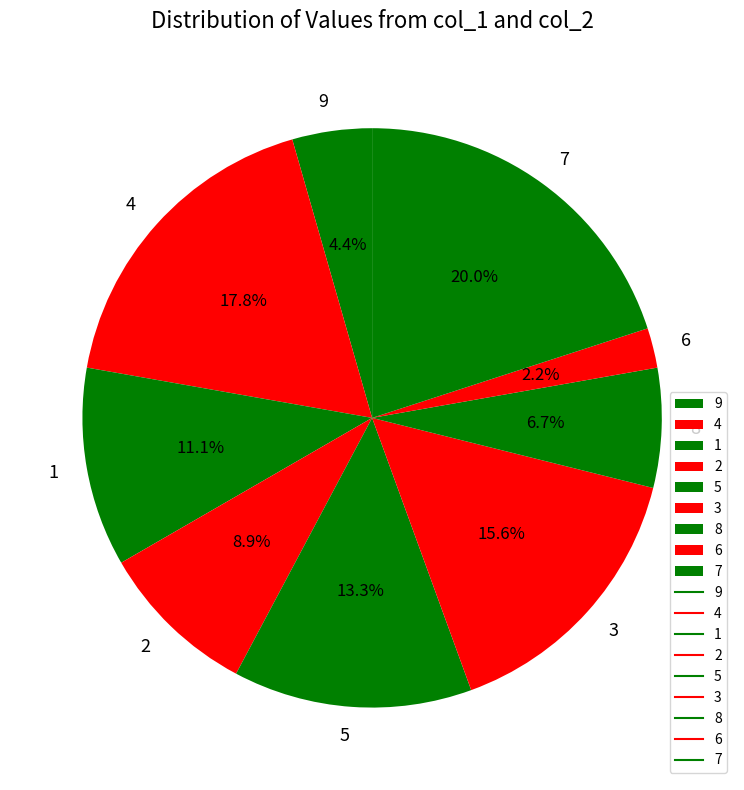

How many segments does this pie chart have?

9